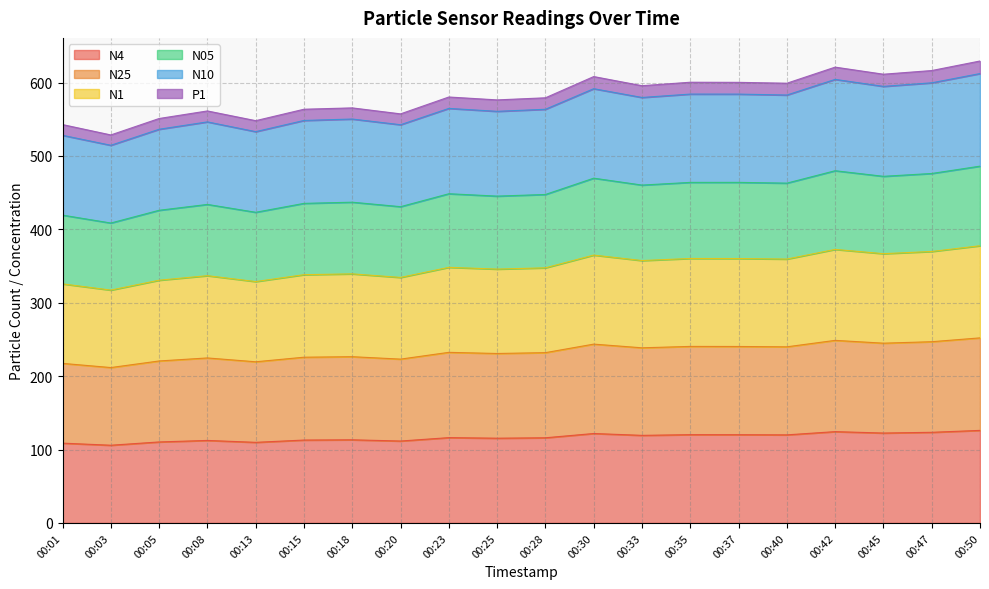

Does the chart display data point markers on the line(s)?

No